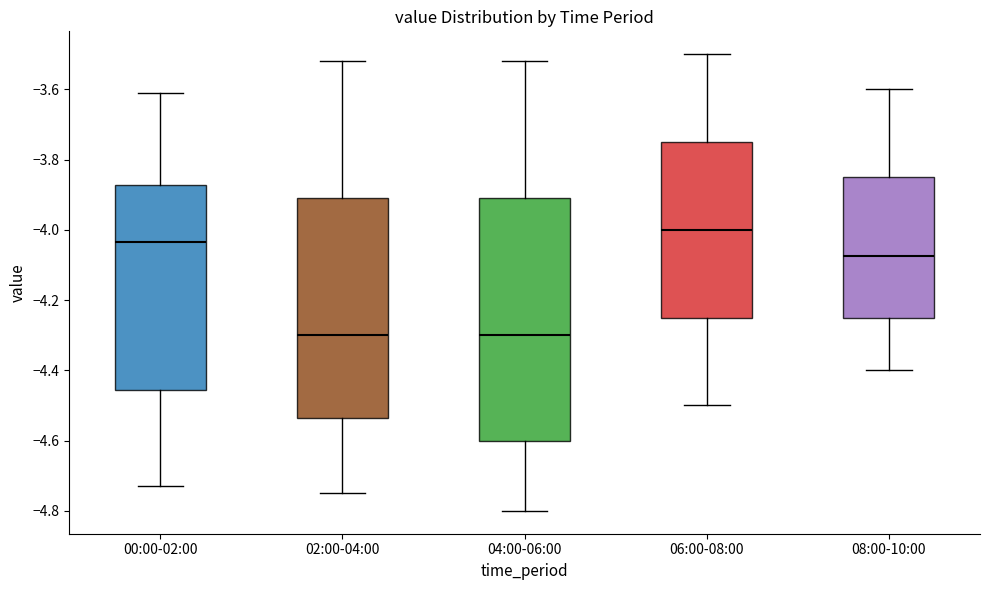

Reading left to right, read every box against the y-axis: the position of its median line, the range the box covers, and the ends of its whiskers. The values are not printed on the chart, so give them approximately, as read against the axis.

00:00-02:00: median -4.04, box -4.46 to -3.88, whiskers -4.72 to -3.60
02:00-04:00: median -4.30, box -4.54 to -3.90, whiskers -4.74 to -3.52
04:00-06:00: median -4.30, box -4.60 to -3.90, whiskers -4.80 to -3.52
06:00-08:00: median -4.00, box -4.24 to -3.74, whiskers -4.50 to -3.50
08:00-10:00: median -4.08, box -4.24 to -3.84, whiskers -4.40 to -3.60